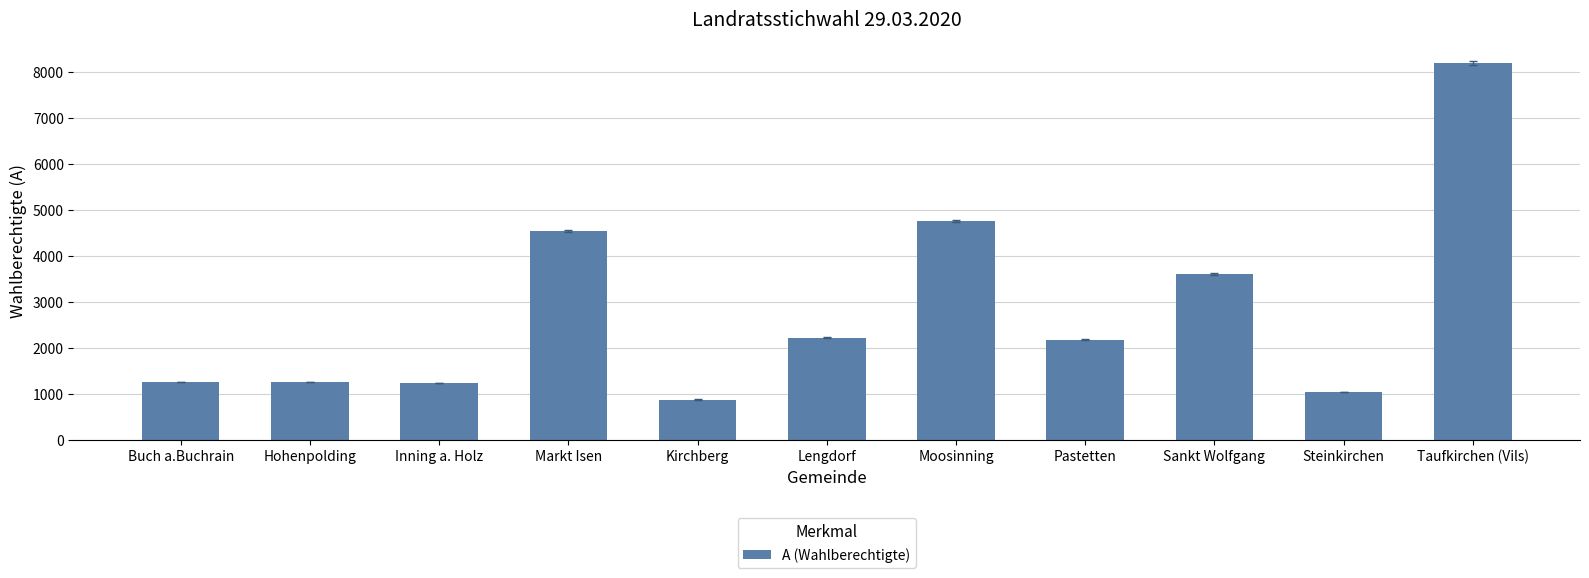

Is it true that the value at Lengdorf is 2222?

True